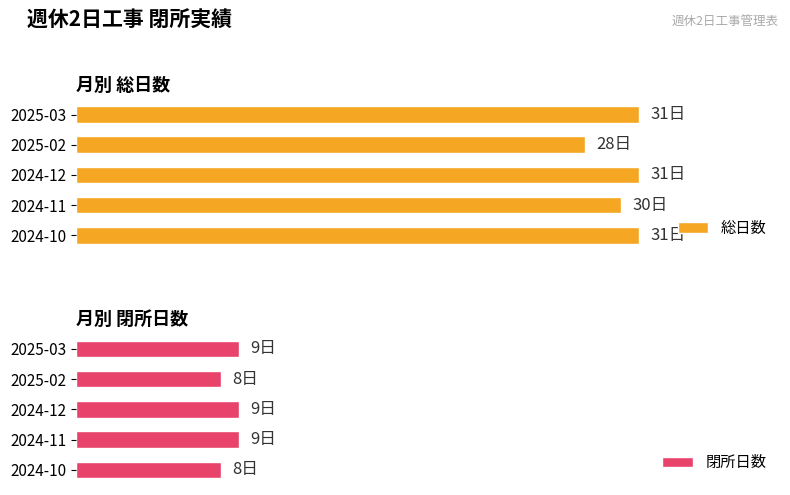

What is the spread (max minus min) of values at 2024-12?

22